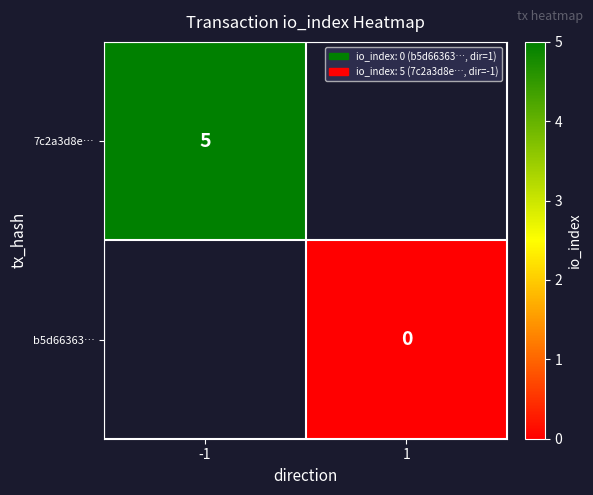

Which category has the highest value across all series?

-1